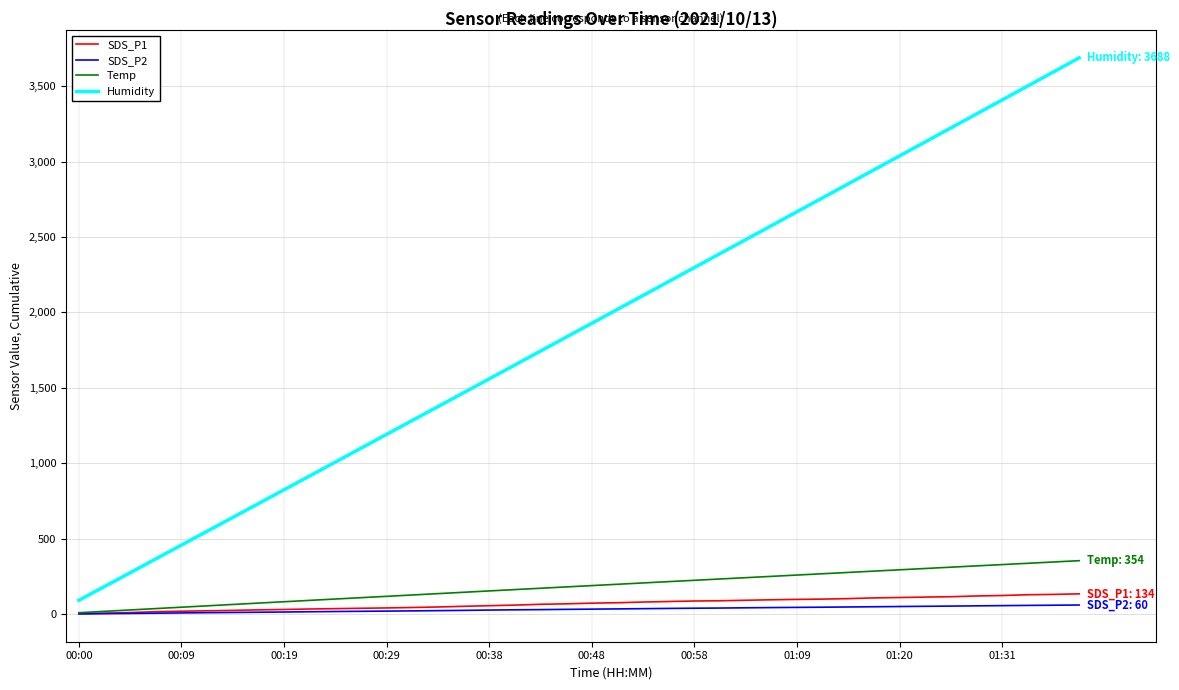

Which series has the largest total across all categories?

Humidity